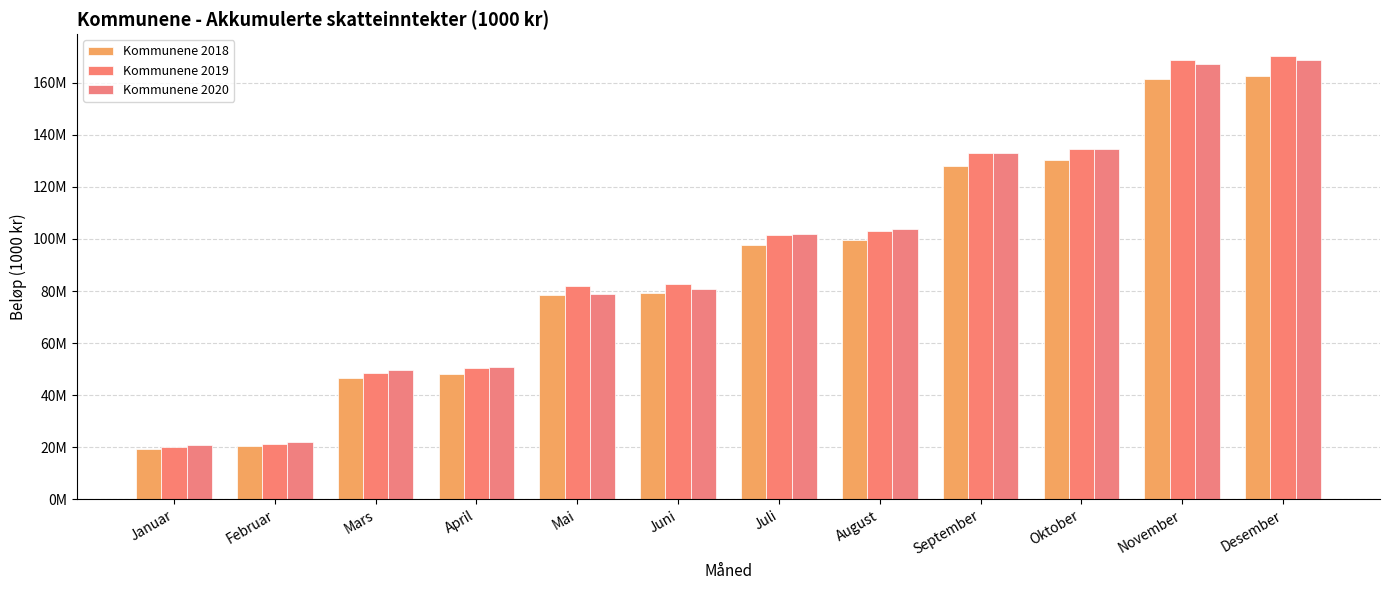

Are the bars grouped side by side (vs. stacked)?

Yes